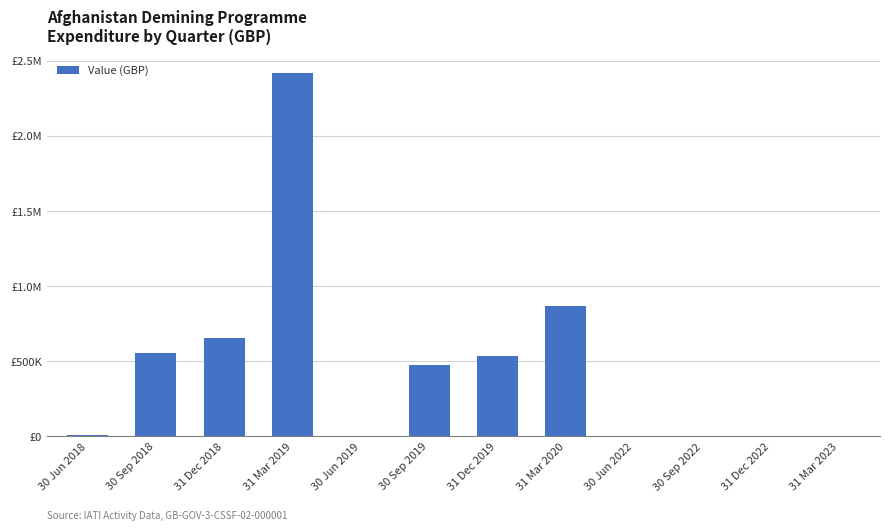

What is the sum of the values at 31 Dec 2019 and 31 Dec 2022?

530650